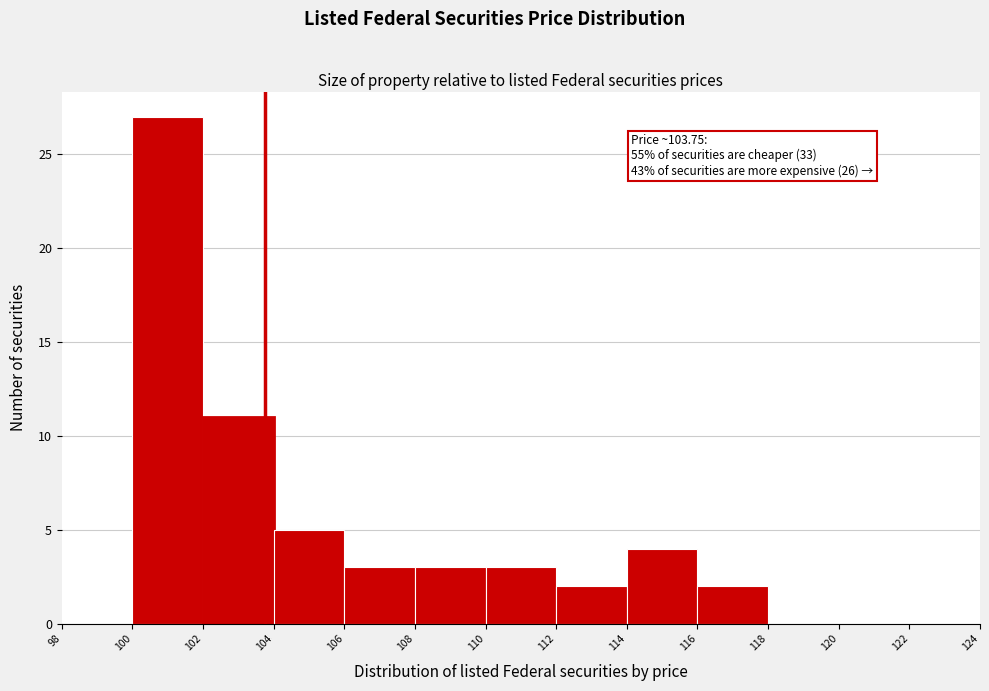

Over which range of the x-axis is the bar tallest?

100 to 102